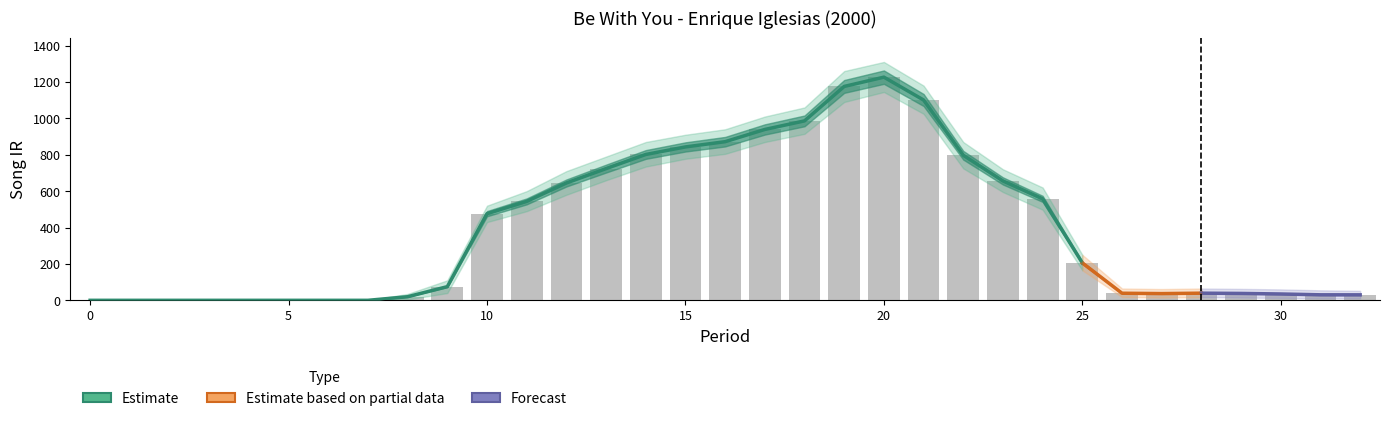

The song_ir_upper series shows 931.3 at 11. True or false?

False